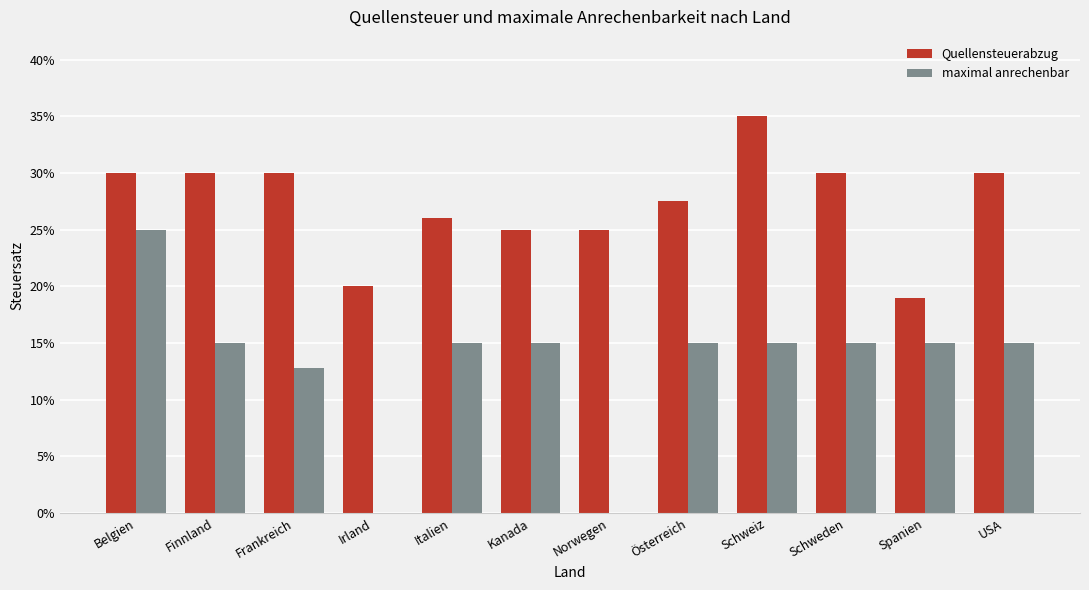

Is it true that maximal anrechenbar equals 0.3 at Kanada?

False